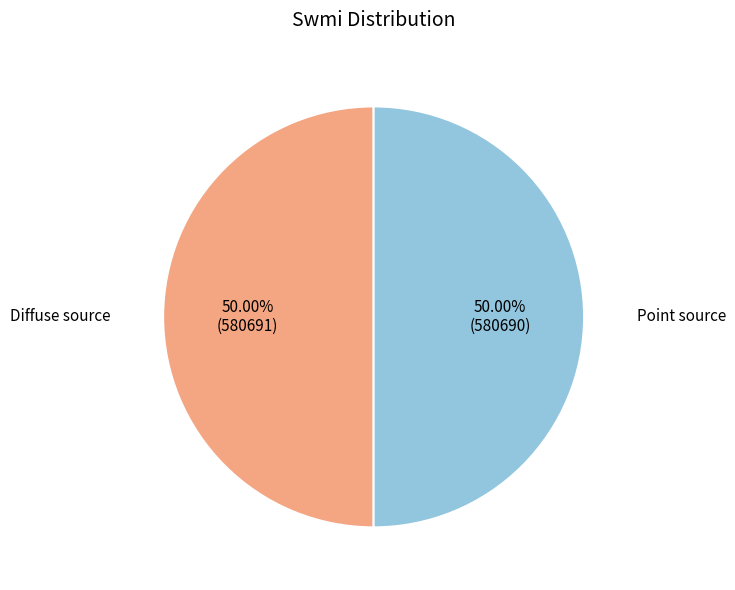

Do Point source and Diffuse source together represent more than half of the pie?

Yes